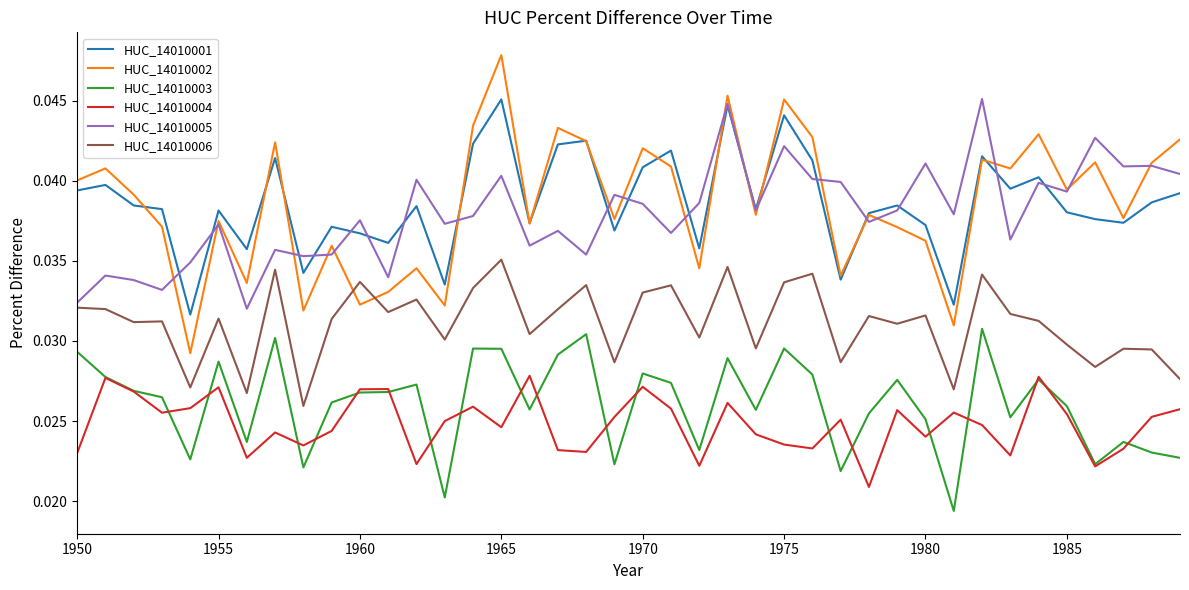

At how many categories does at least one series exceed 0?

40